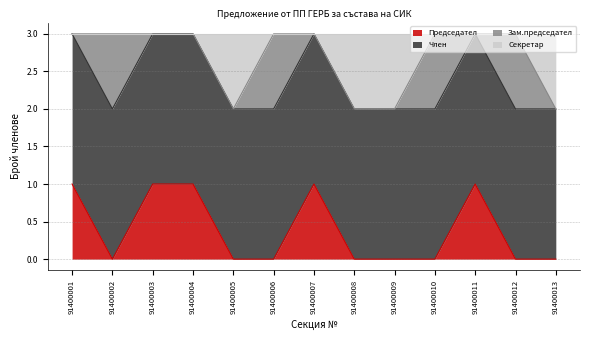

Which label corresponds to the largest value in the chart?

91400001